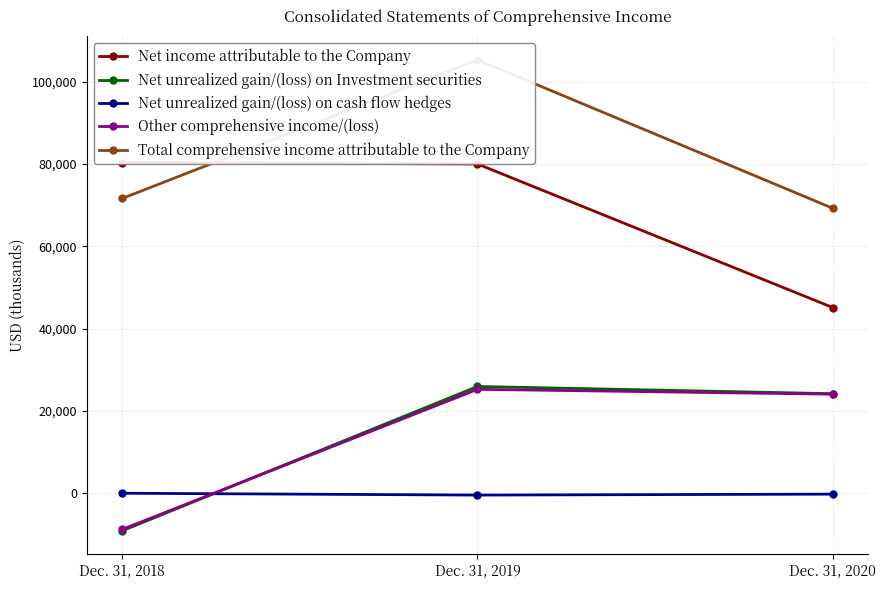

How many positive values does the Net unrealized gain/(loss) on Investment securities series have?

2